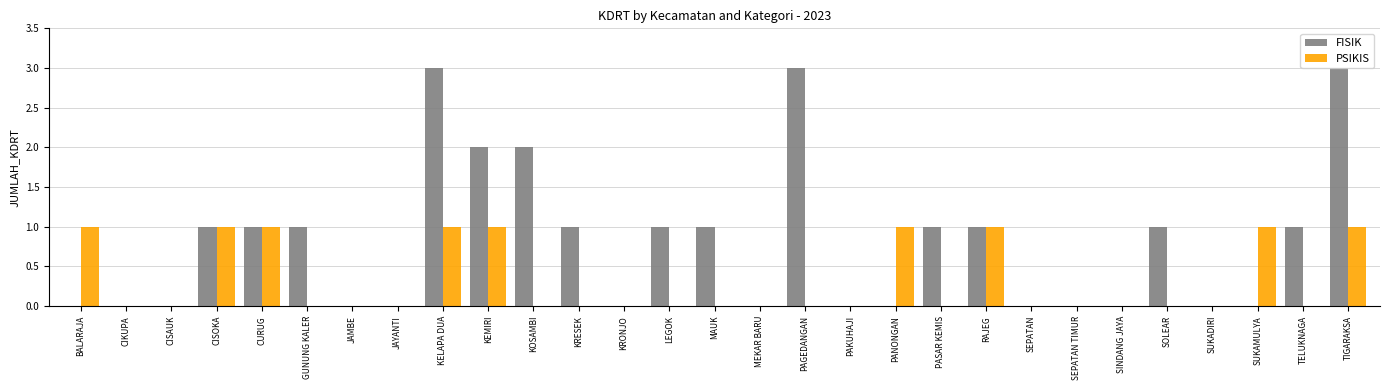

What is the total value across all series at RAJEG?

2